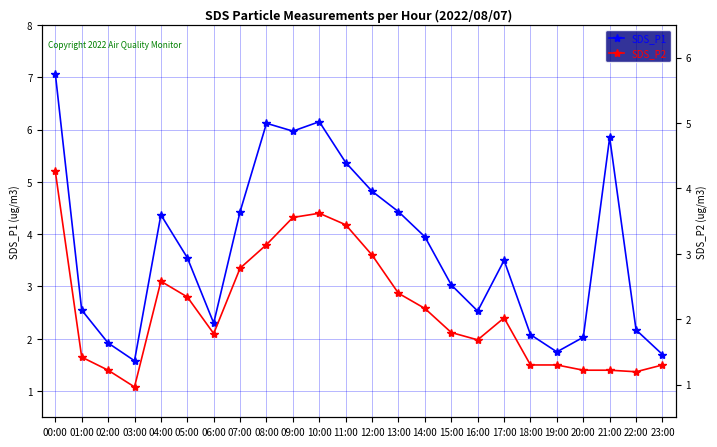

Which has a higher value, 03:00 or 17:00?

17:00